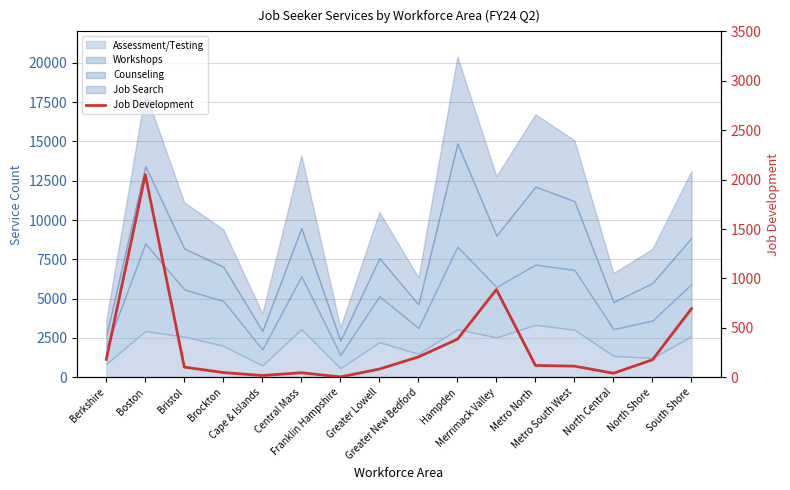

Where is the first local maximum?

Boston